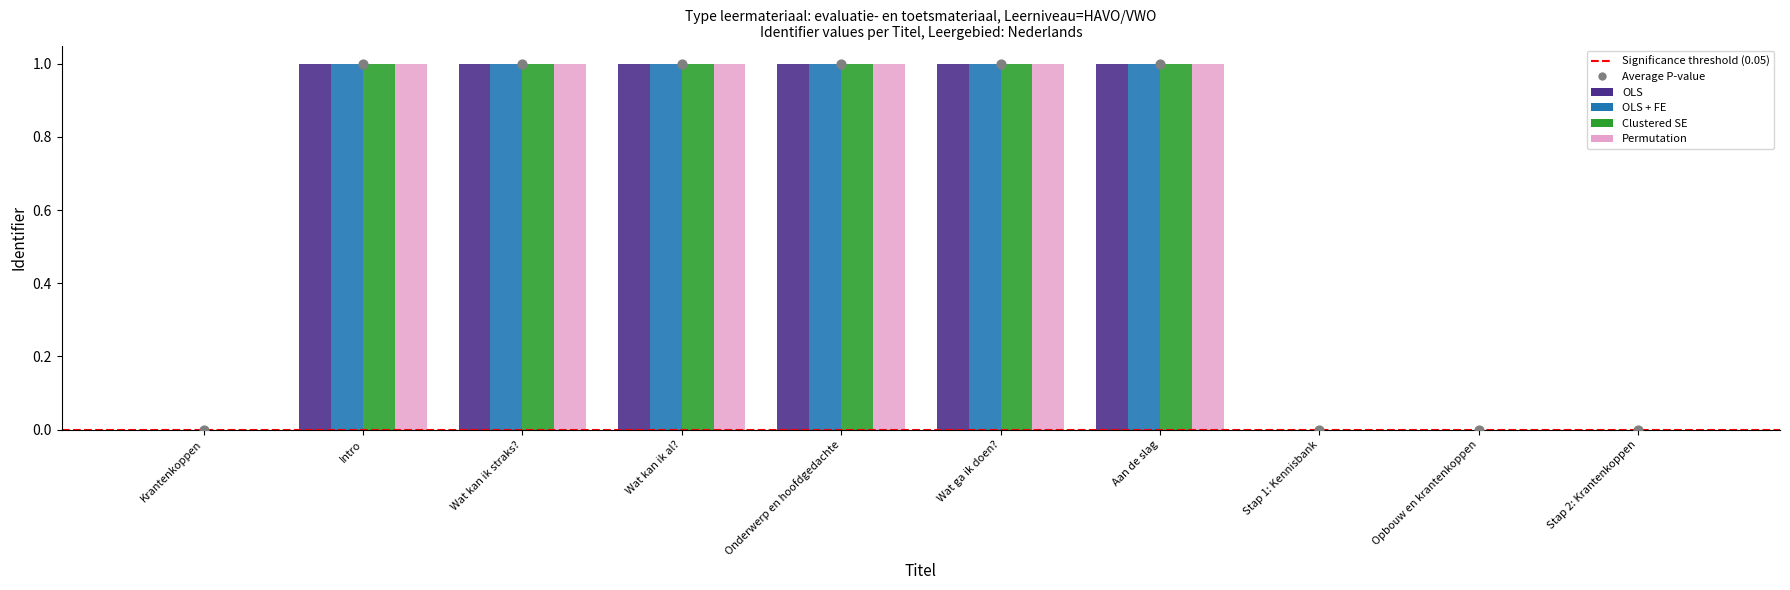

At which category is the sum across all series the highest?

Aan de slag